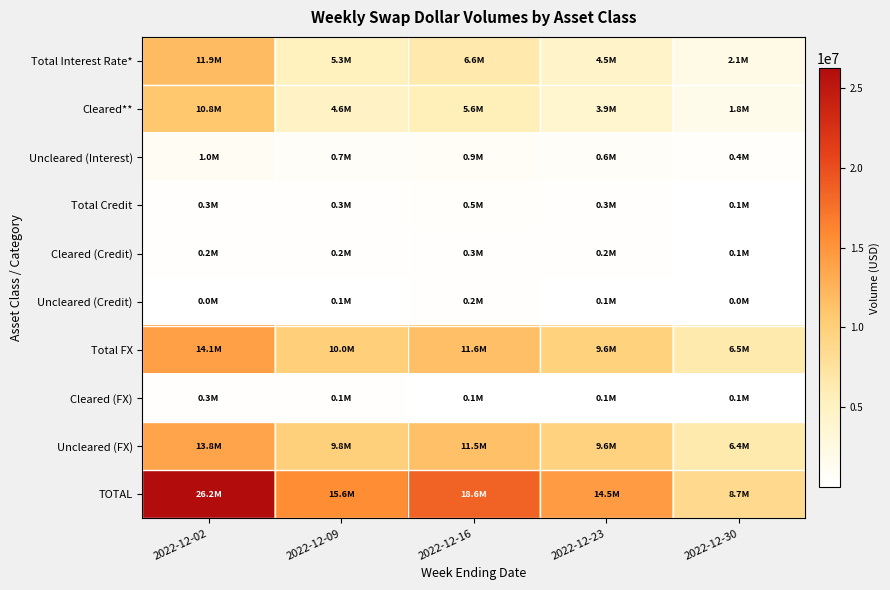

At which category is the sum across all series the highest?

2022-12-02